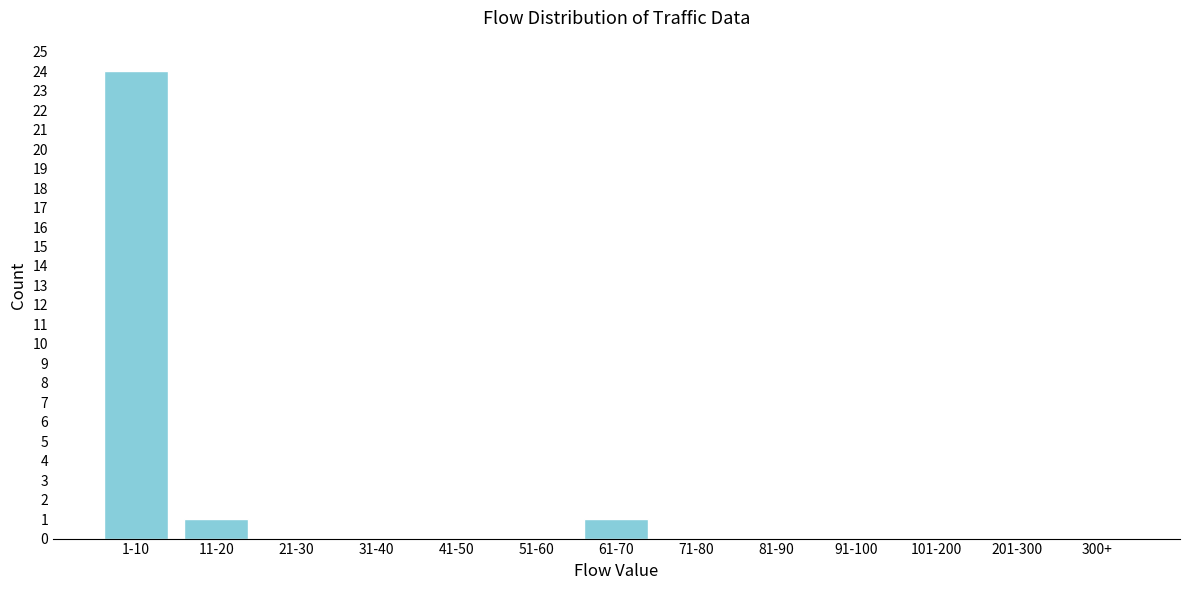

Reading left to right, what are all the values shown in this chart?

1-10=24	11-20=1	21-30=0	31-40=0	41-50=0	51-60=0	61-70=1	71-80=0	81-90=0	91-100=0	101-200=0	201-300=0	300+=0